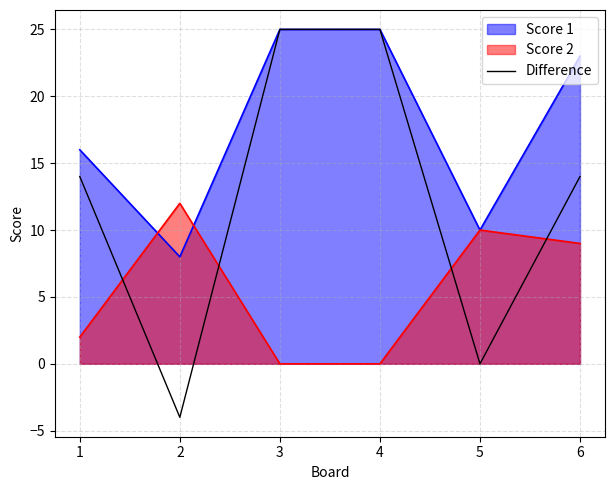

What is the average value?

12